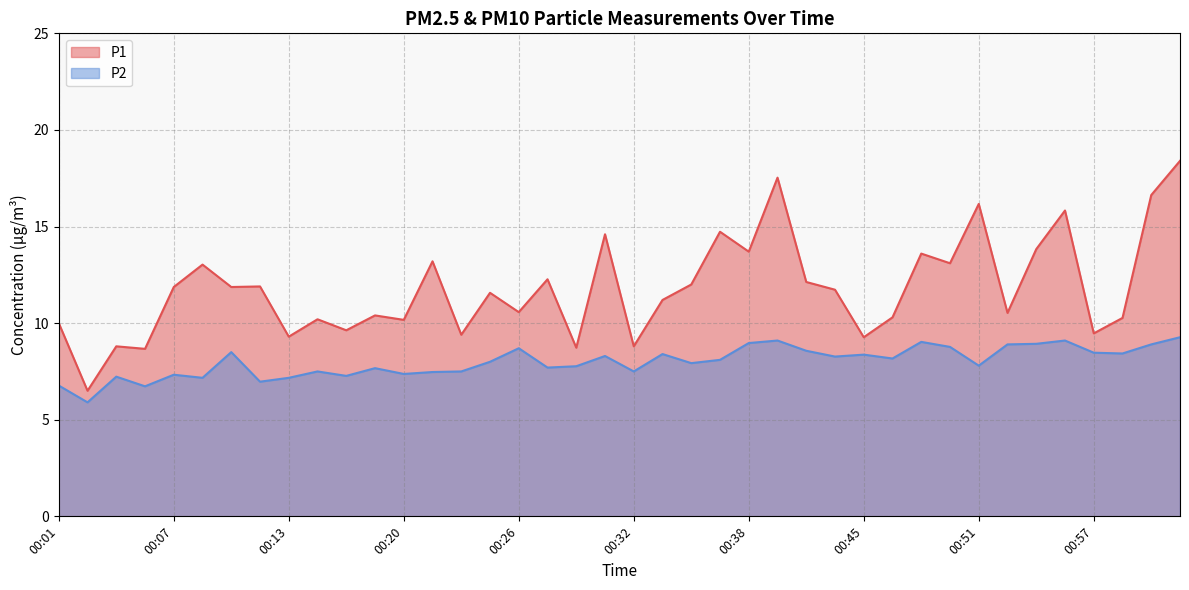

Where is the first local maximum for P1?

00:04